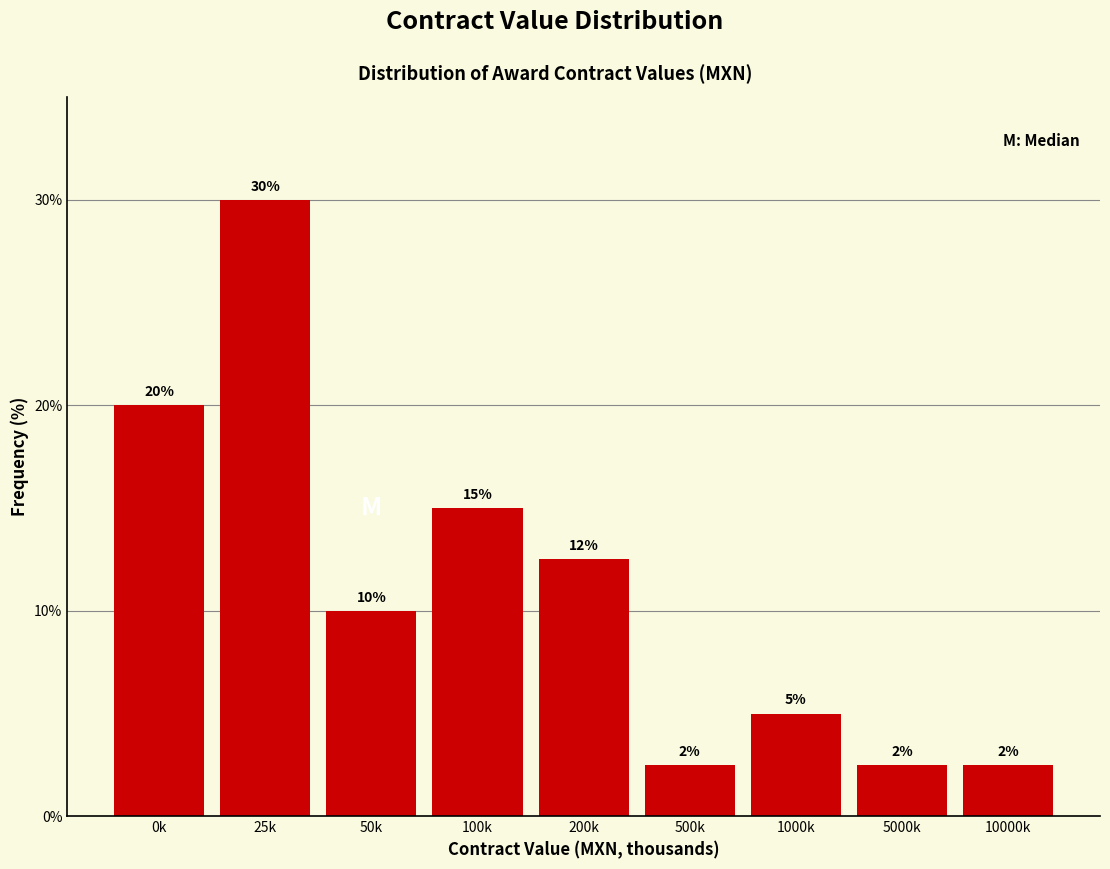

The chart shows a value of 20.0 at 0k. True or false?

True